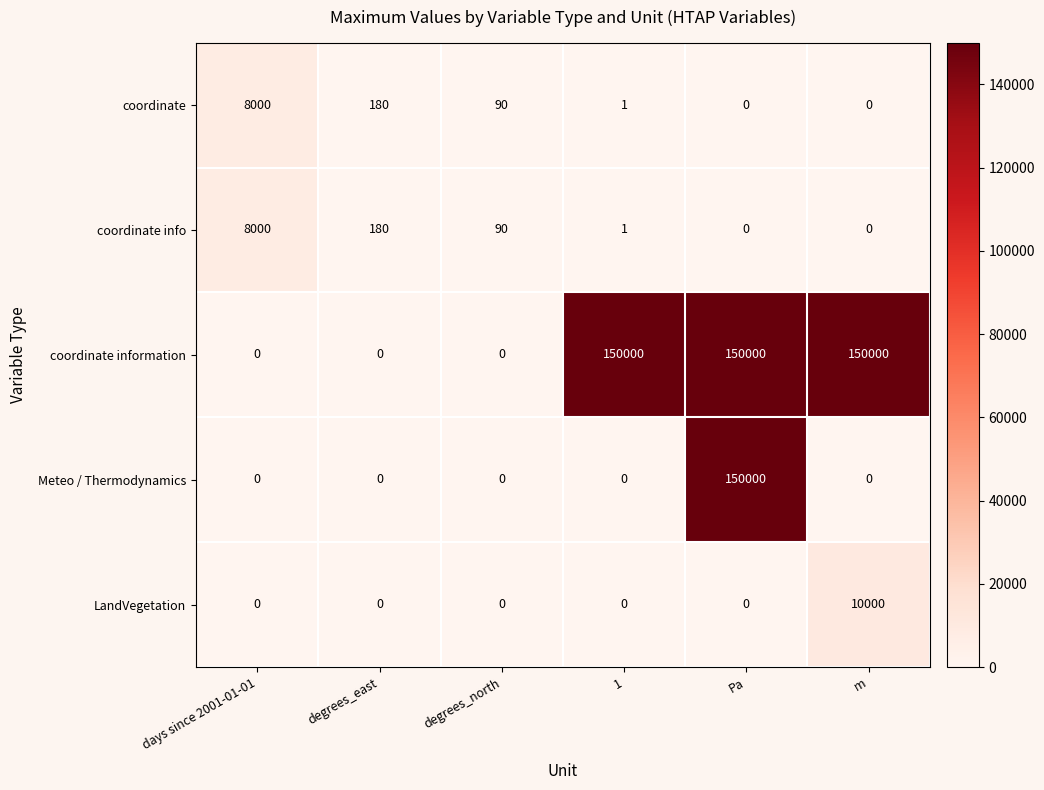

What is the difference between the highest and lowest values at degrees_east?

180